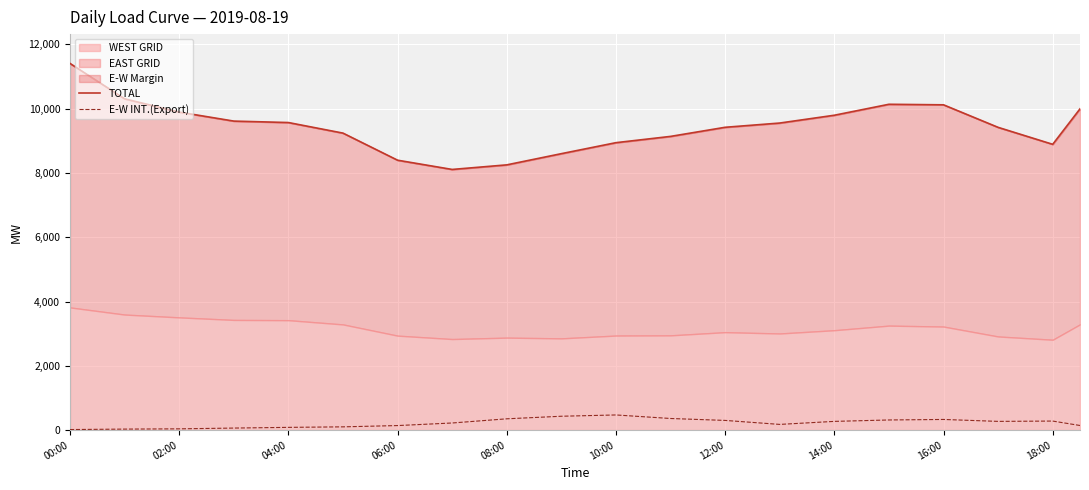

How many lines are shown in the chart?

2